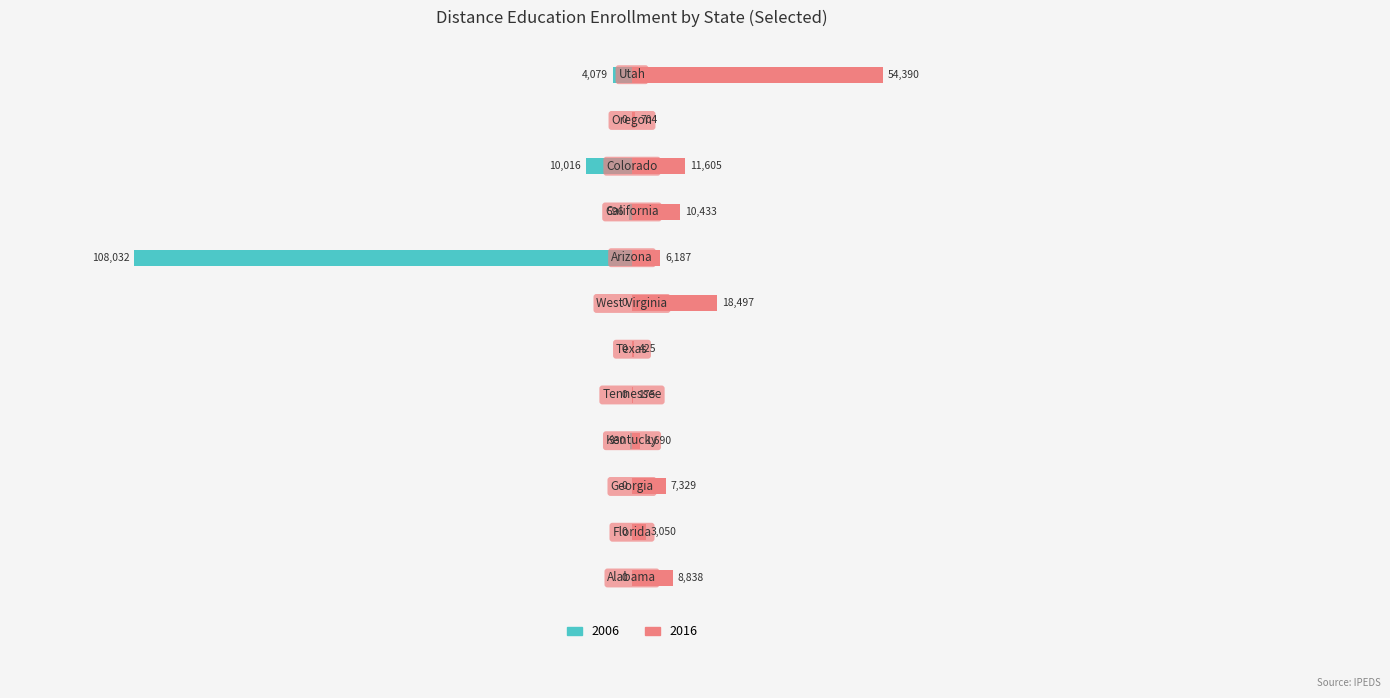

What is the label of the 11th bar from the right?

Florida